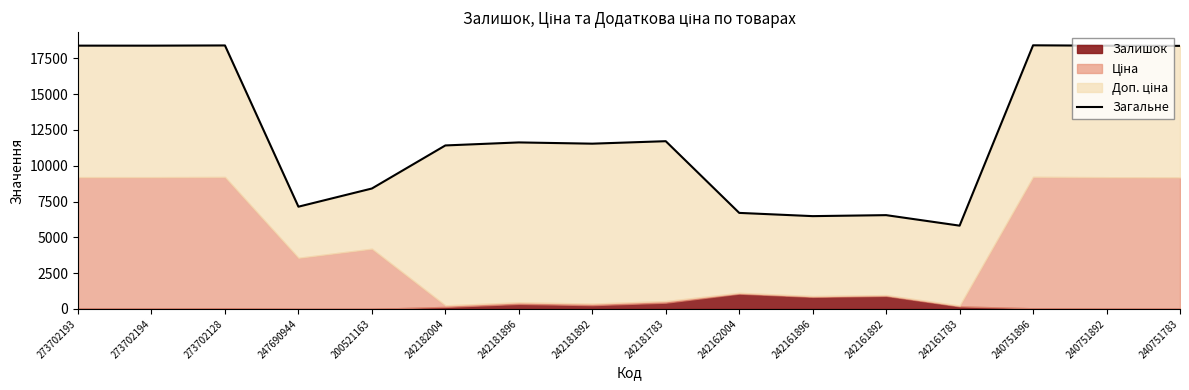

What is the change in value from 242181783 to 240751783?

+6659.0